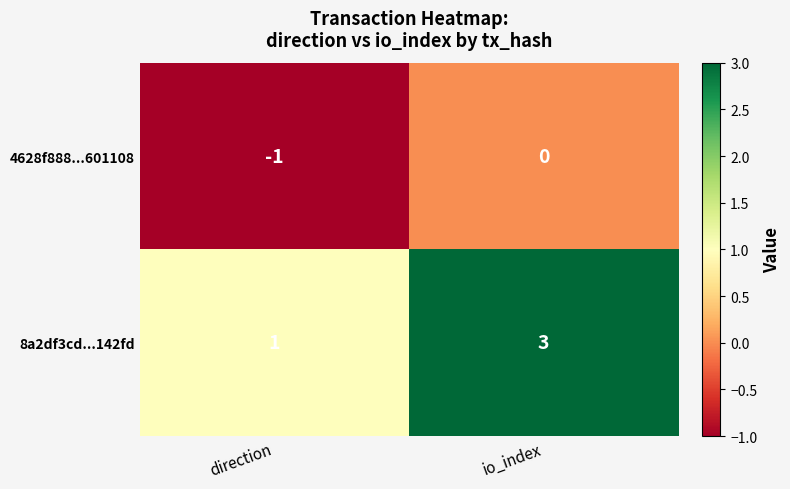

At which category is the sum across all series the highest?

io_index